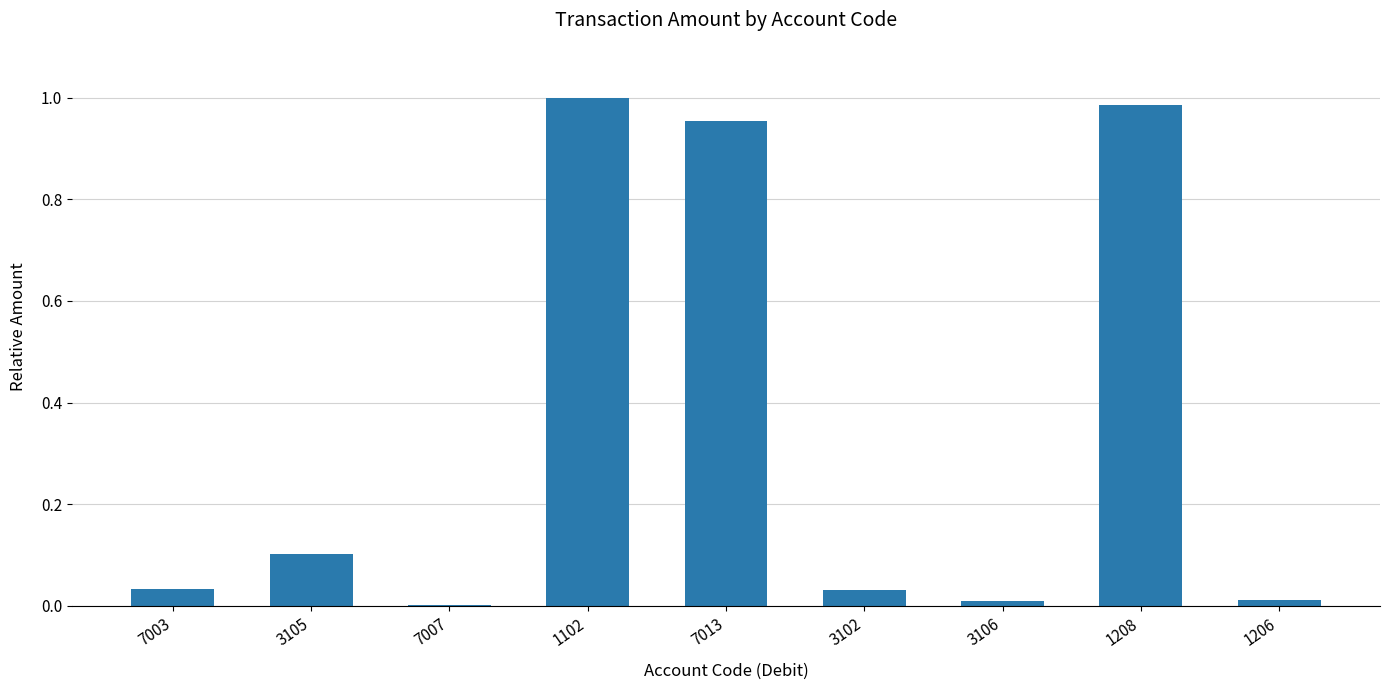

What is the change in value from 7003 to 1208?

+1.0